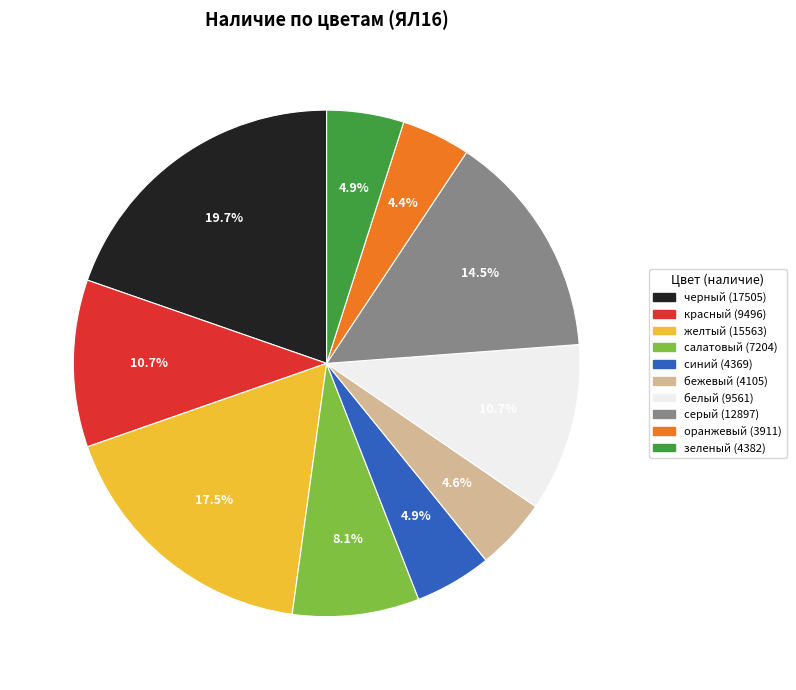

Combined, do зеленый and оранжевый account for over 50%?

No